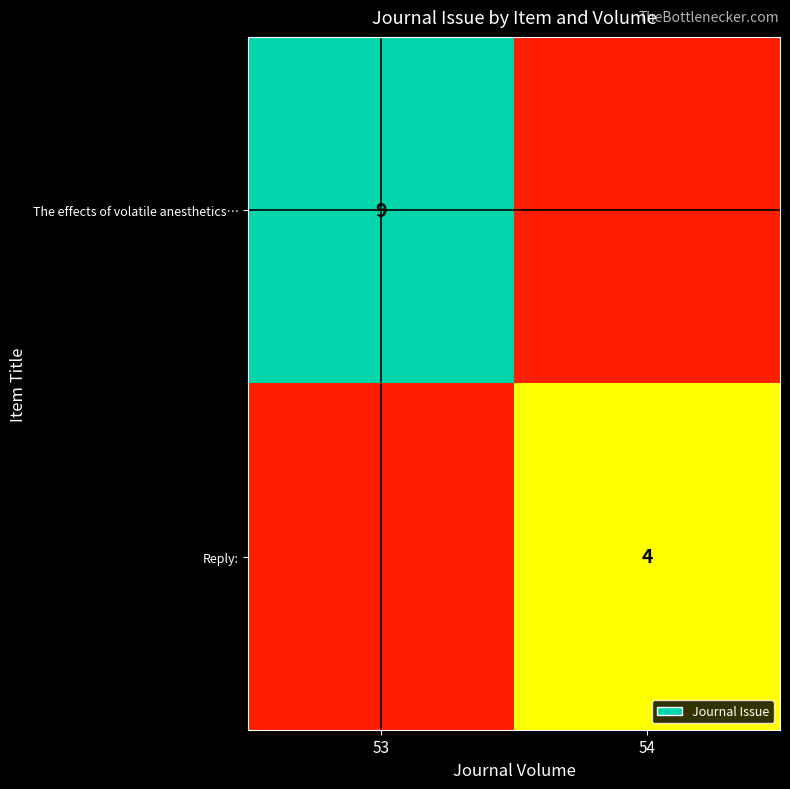

Which has a higher value, 54 or 53?

53